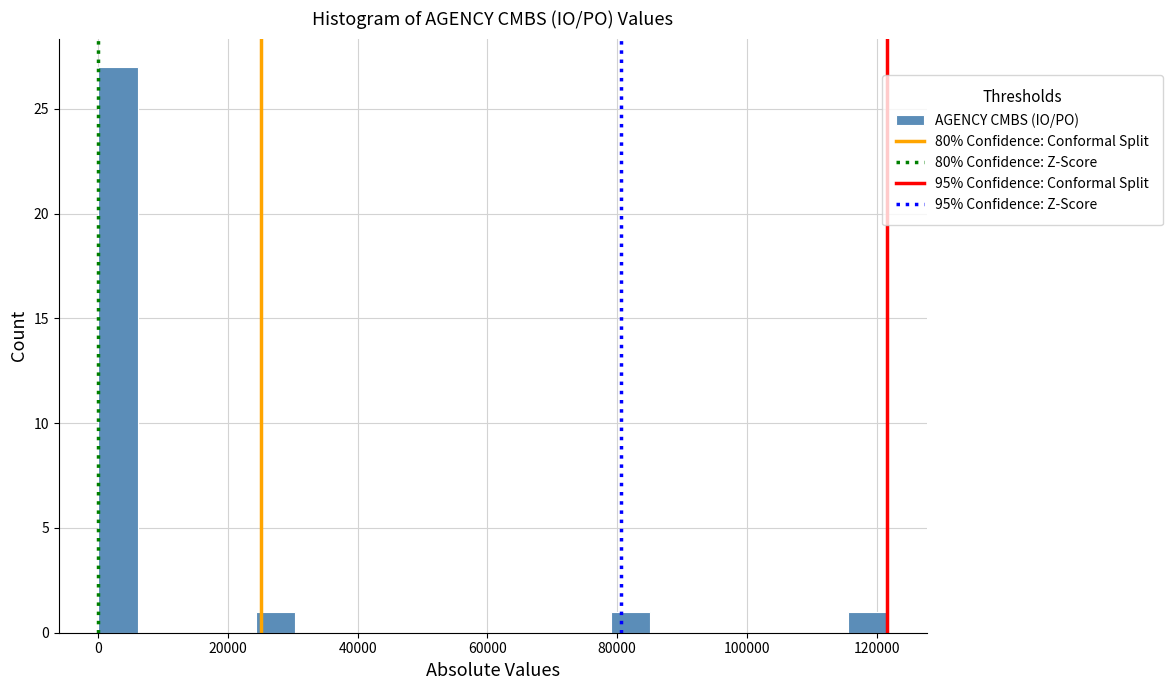

Read against the x-axis, roughly where is the centre of the tallest bar?

4000